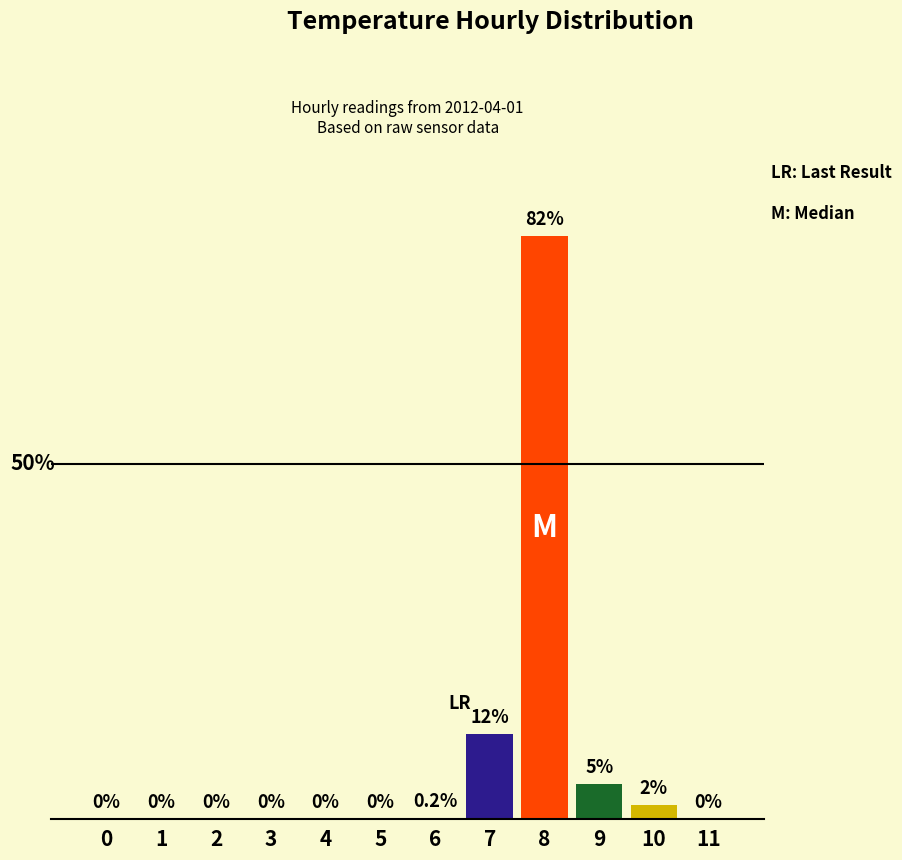

What is the average value?

8.4